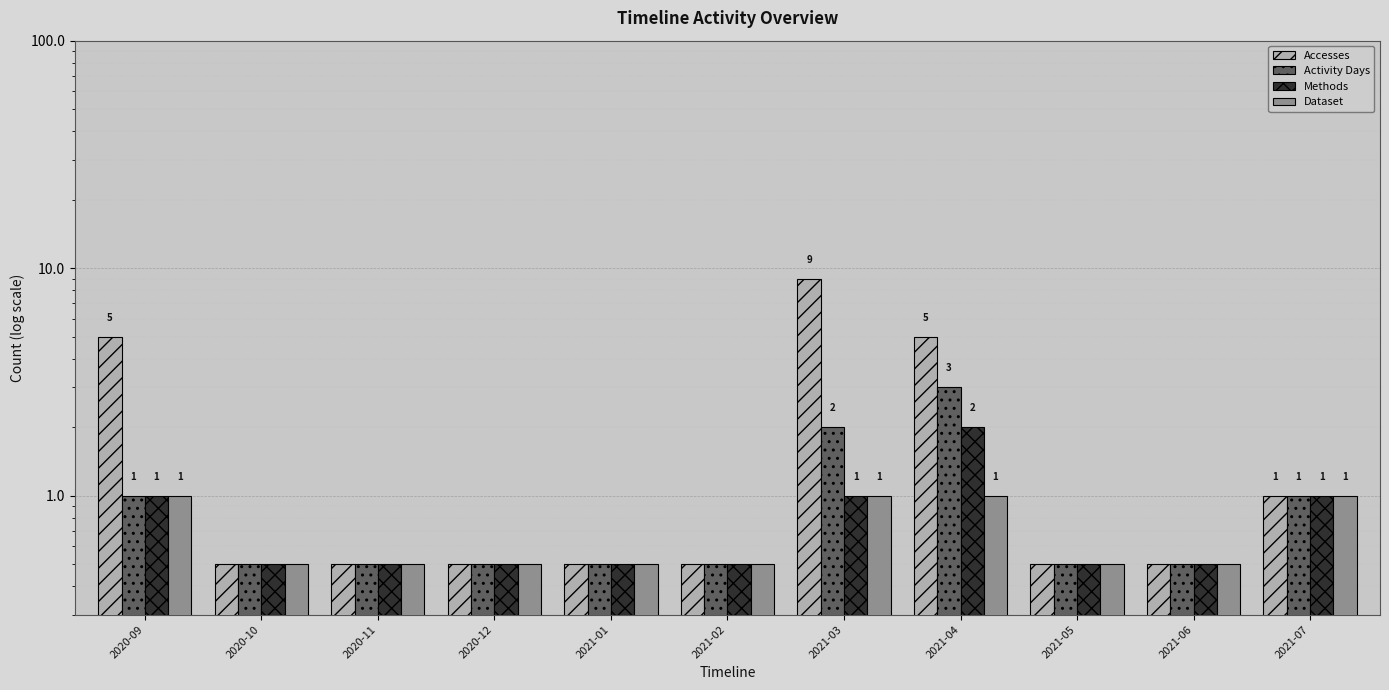

Rank the series at 2021-05 from lowest to highest value.

Accesses, Activity Days, Methods, Dataset